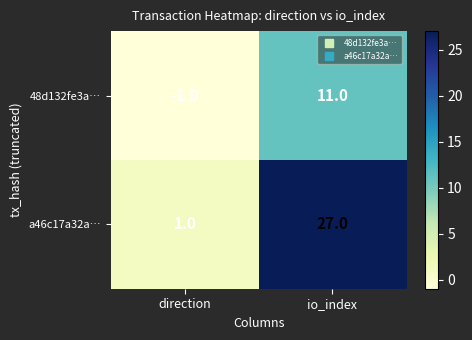

Rank the series by their maximum value, from lowest to highest.

48d132fe3a…, a46c17a32a…